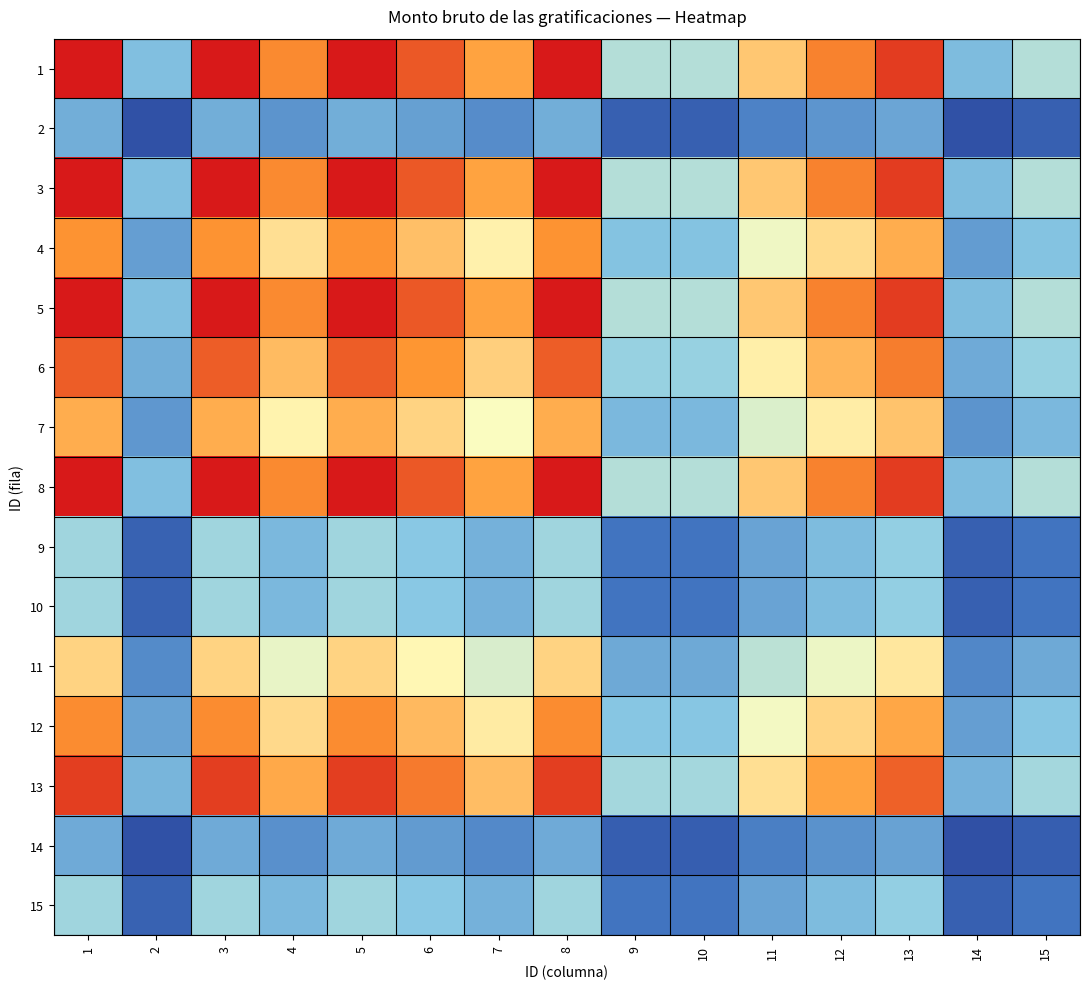

At which category does the chart reach its minimum across all series?

14